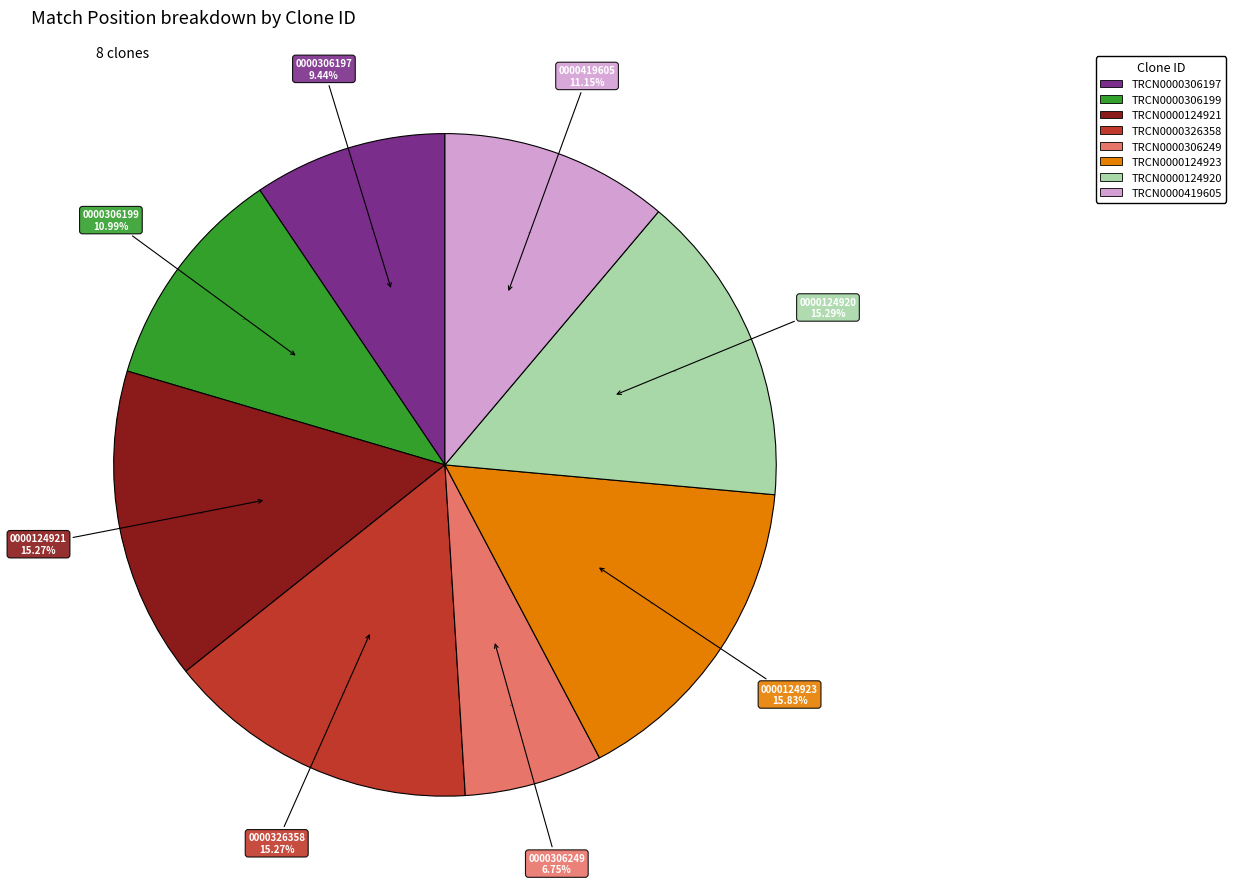

To the nearest percent, what percentage of the pie is TRCN0000124920?

15%